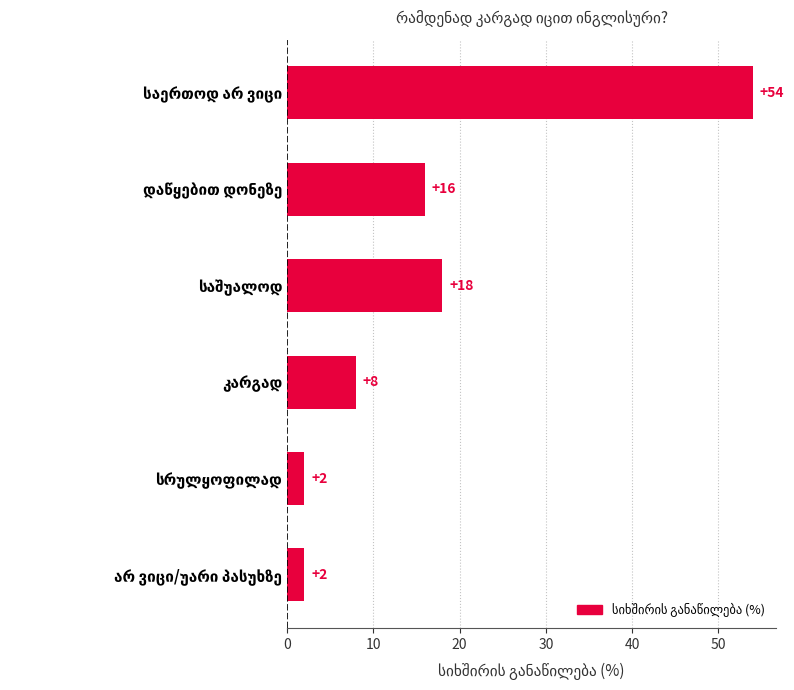

Reading top to bottom, extract all data points from this chart.

54	16	18	8	2	2